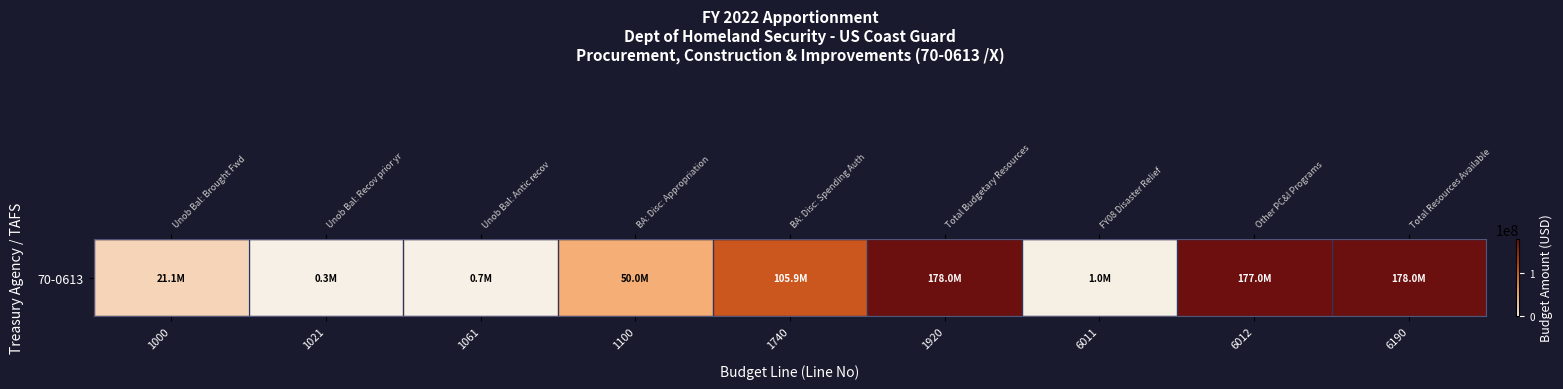

Reading right to left, list all the values displayed in this chart.

6190=177967010	6012=176967010	6011=1000000	1920=177967010	1740=105860574	1100=50000000	1061=689613	1021=310387	1000=21106436